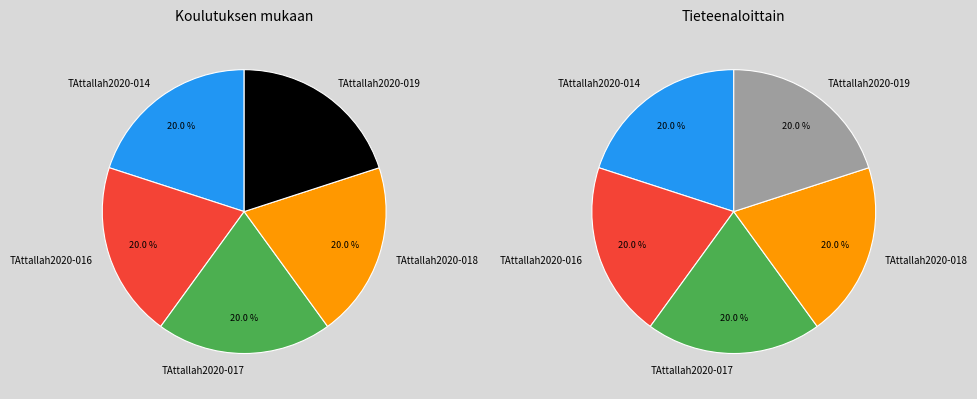

Count the number of slices in the pie.

5